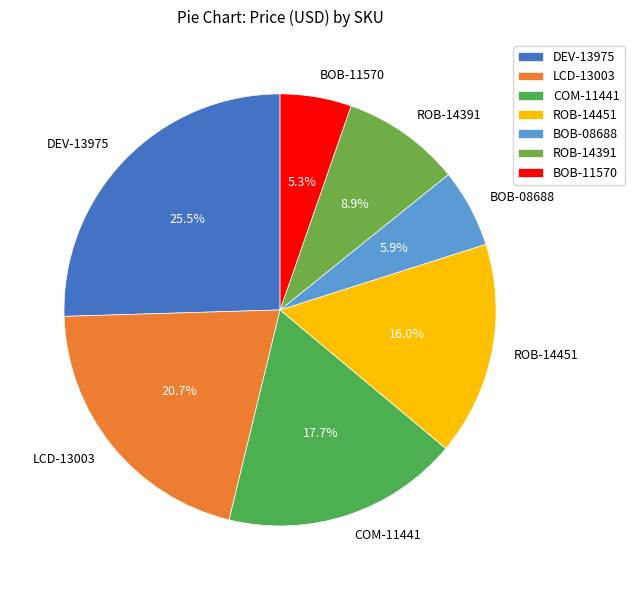

Rank the categories by value from lowest to highest.

BOB-11570, BOB-08688, ROB-14391, ROB-14451, COM-11441, LCD-13003, DEV-13975